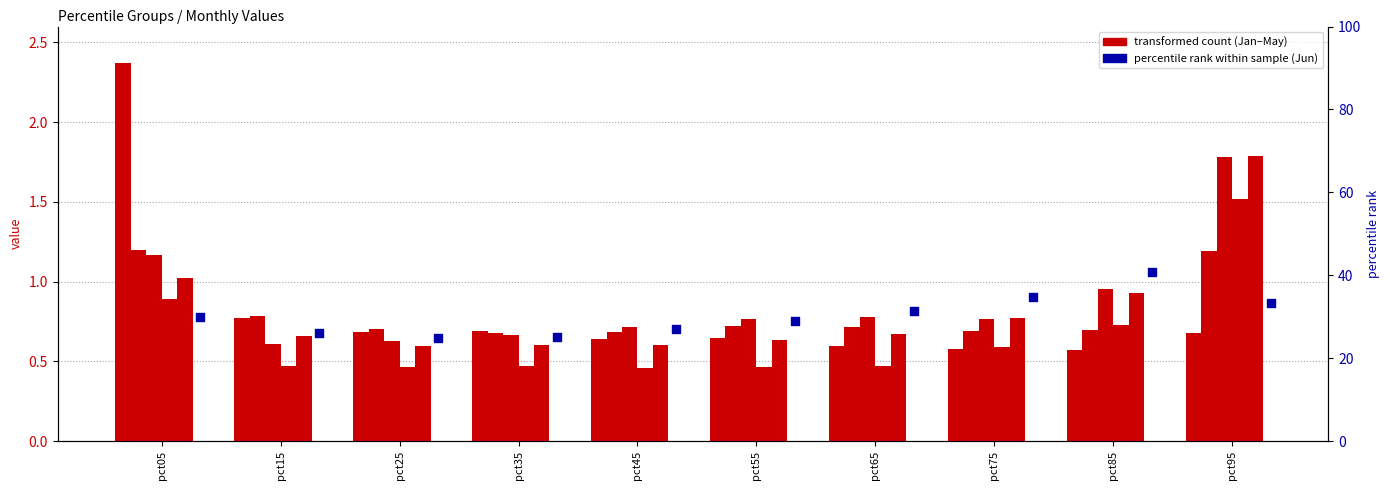

At how many categories does at least one series exceed 1?

3